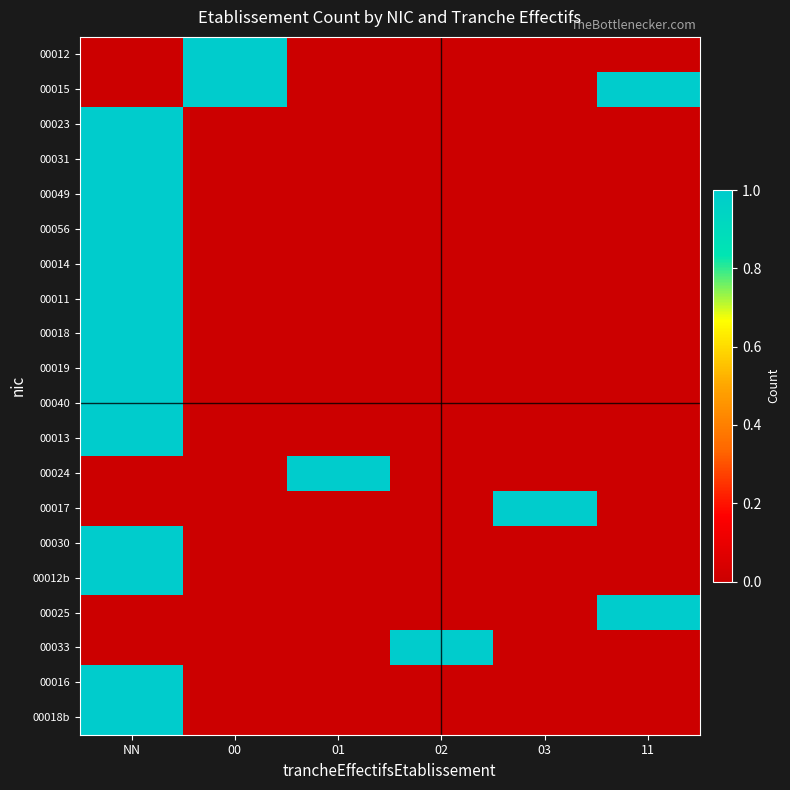

Reading right to left, transcribe all the data shown in this chart.

00012: 11=0	03=0	02=0	01=0	00=1	NN=0
00015: 11=1	03=0	02=0	01=0	00=1	NN=0
00023: 11=0	03=0	02=0	01=0	00=0	NN=1
00031: 11=0	03=0	02=0	01=0	00=0	NN=1
00049: 11=0	03=0	02=0	01=0	00=0	NN=1
00056: 11=0	03=0	02=0	01=0	00=0	NN=1
00014: 11=0	03=0	02=0	01=0	00=0	NN=1
00011: 11=0	03=0	02=0	01=0	00=0	NN=1
00018: 11=0	03=0	02=0	01=0	00=0	NN=1
00019: 11=0	03=0	02=0	01=0	00=0	NN=1
00040: 11=0	03=0	02=0	01=0	00=0	NN=1
00013: 11=0	03=0	02=0	01=0	00=0	NN=1
00024: 11=0	03=0	02=0	01=1	00=0	NN=0
00017: 11=0	03=1	02=0	01=0	00=0	NN=0
00030: 11=0	03=0	02=0	01=0	00=0	NN=1
00012b: 11=0	03=0	02=0	01=0	00=0	NN=1
00025: 11=1	03=0	02=0	01=0	00=0	NN=0
00033: 11=0	03=0	02=1	01=0	00=0	NN=0
00016: 11=0	03=0	02=0	01=0	00=0	NN=1
00018b: 11=0	03=0	02=0	01=0	00=0	NN=1